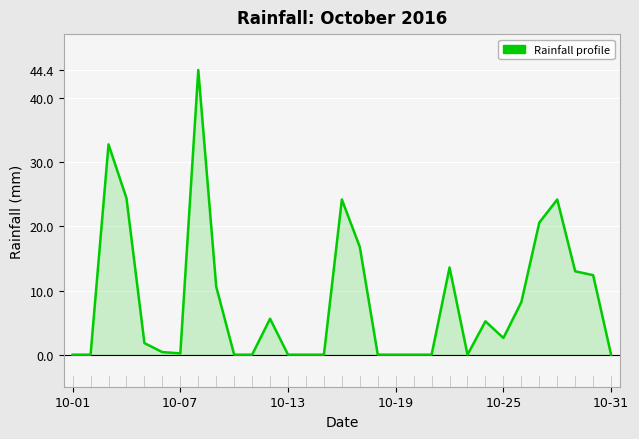

What is the greatest value displayed?

44.4